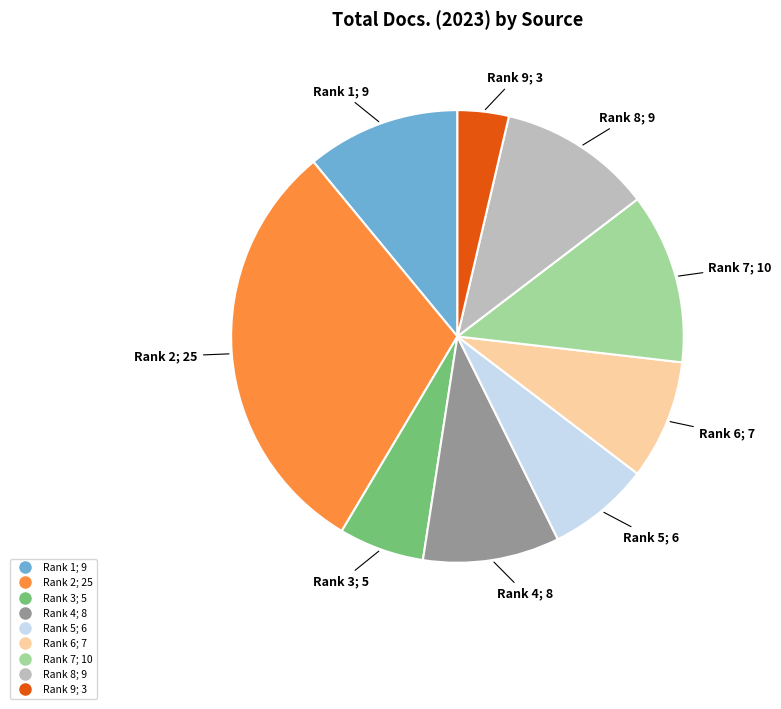

Does any single category account for the majority?

No